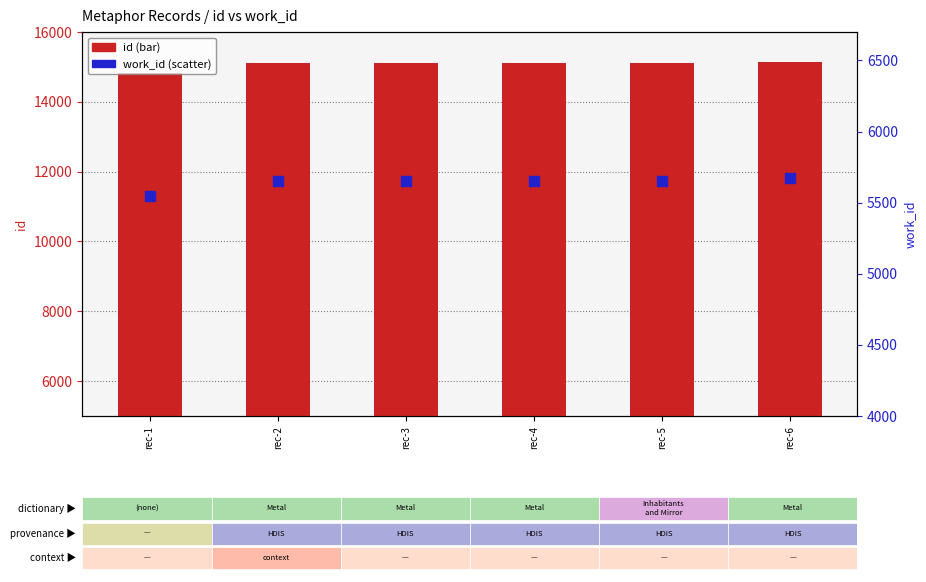

At which category is the sum across all series the highest?

rec-6